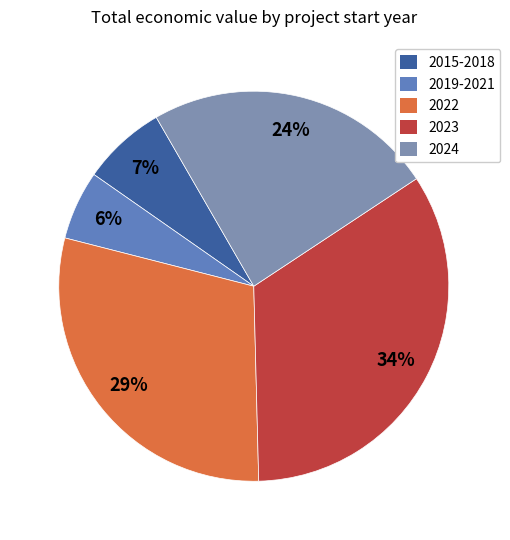

How many slices are in this pie chart?

5